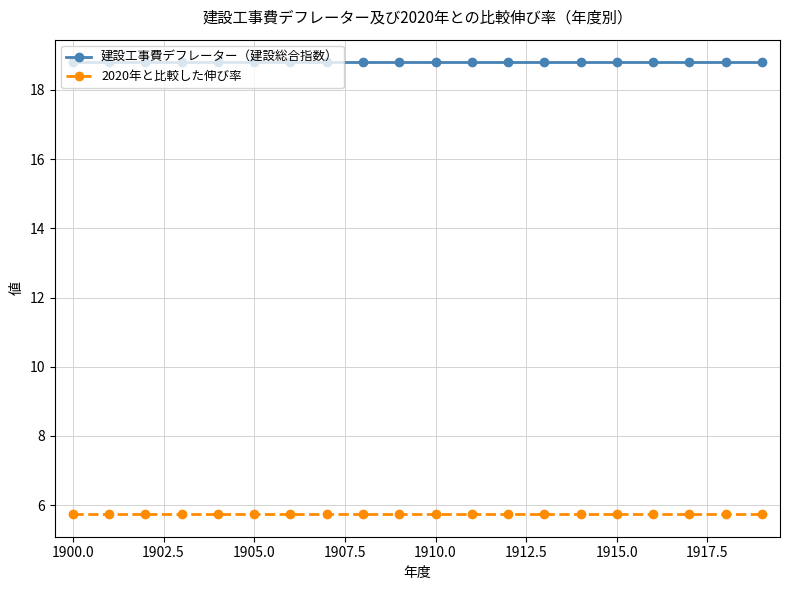

List the series in order of their peak value, lowest first.

2020年と比較した伸び率, 建設工事費デフレーター（建設総合指数）